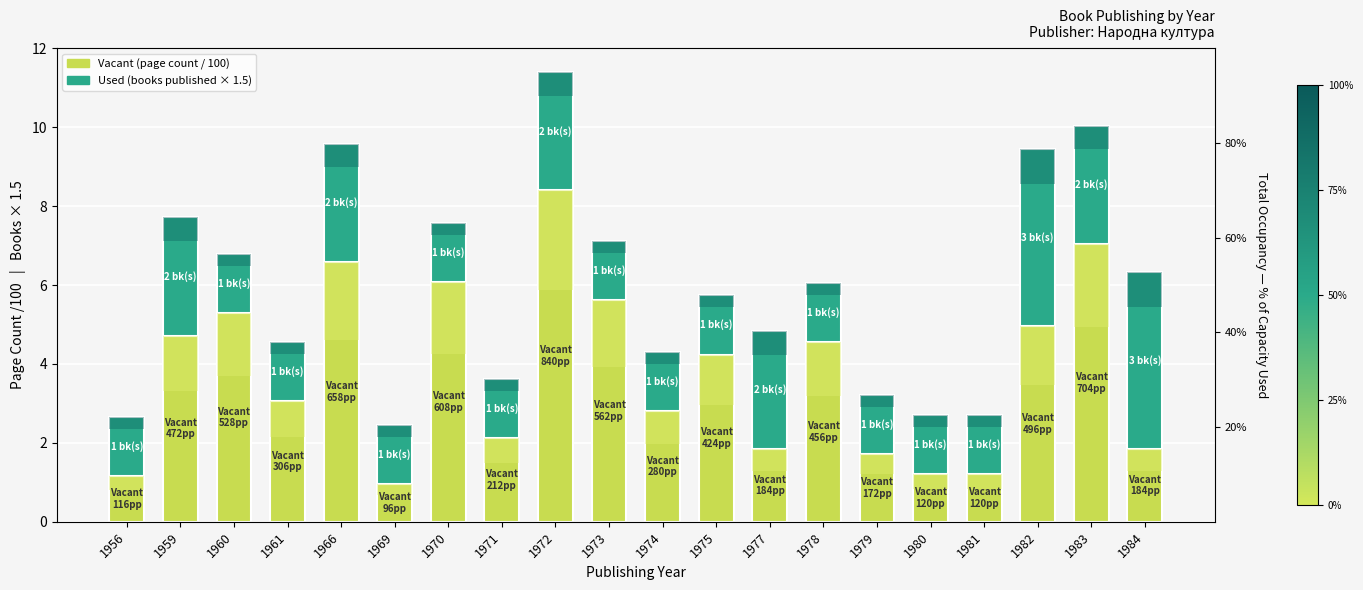

List the series in order of their peak value, lowest first.

Used (books published × 1.5), Vacant (page count / 100)